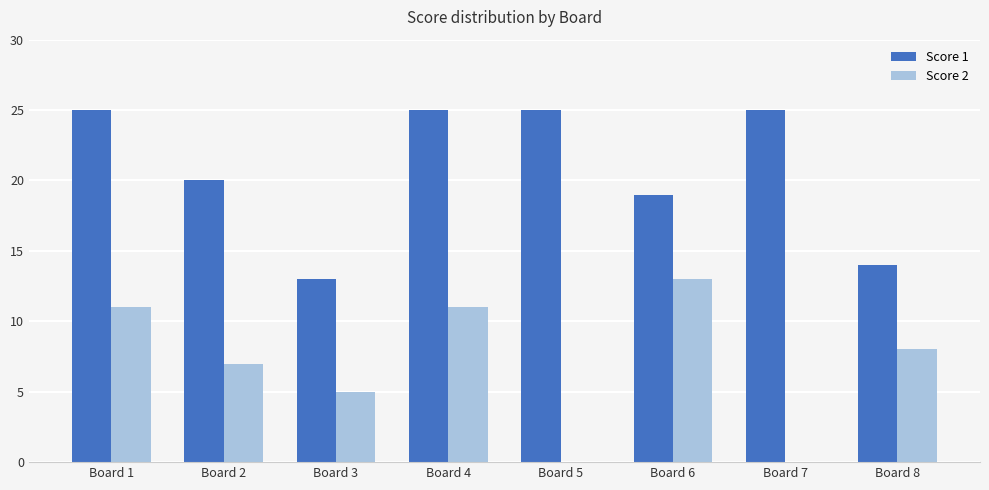

Is the value of Score 1 at Board 7 greater than the value of Score 2 at Board 8?

Yes